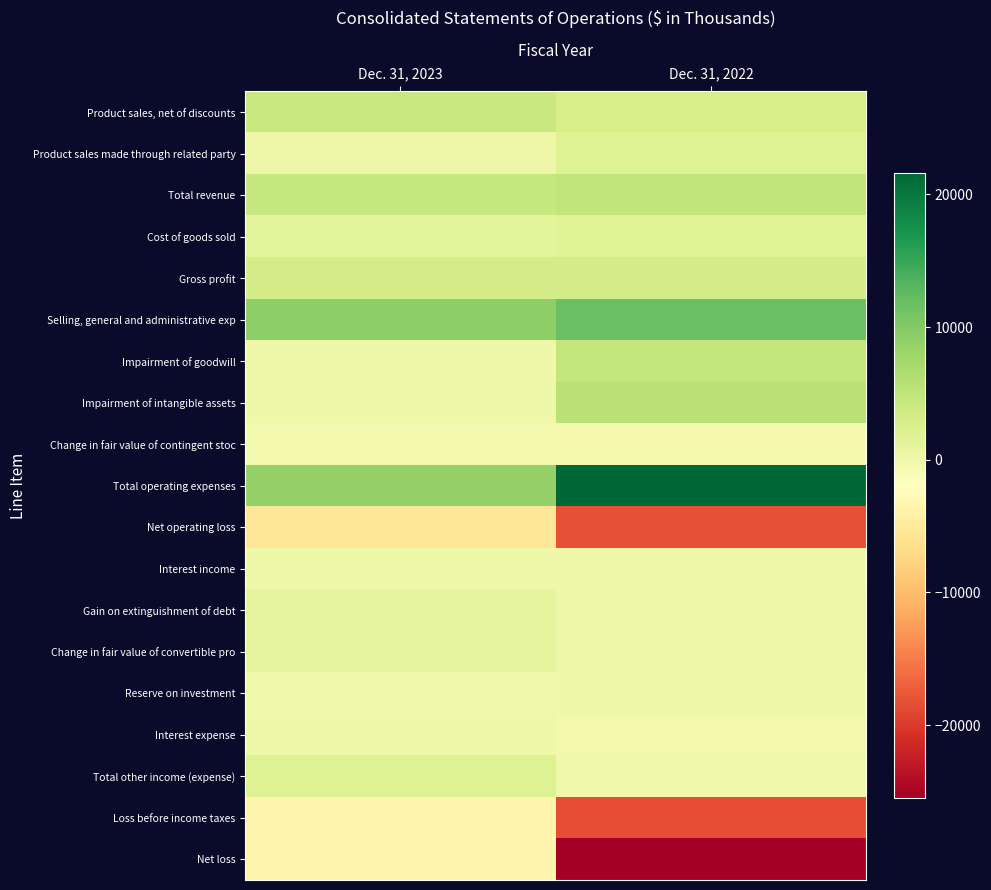

Reading left to right, what are all the values shown in this chart?

Product sales, net of discounts: Dec. 31, 2023=4258	Dec. 31, 2022=2891
Product sales made through related party: Dec. 31, 2023=89	Dec. 31, 2022=2005
Total revenue: Dec. 31, 2023=4347	Dec. 31, 2022=4896
Cost of goods sold: Dec. 31, 2023=1238	Dec. 31, 2022=1557
Gross profit: Dec. 31, 2023=3109	Dec. 31, 2022=3339
Selling, general and administrative exp: Dec. 31, 2023=9120	Dec. 31, 2022=11725
Impairment of goodwill: Dec. 31, 2023=0	Dec. 31, 2022=4690
Impairment of intangible assets: Dec. 31, 2023=0	Dec. 31, 2022=5764
Change in fair value of contingent stoc: Dec. 31, 2023=-505	Dec. 31, 2022=-570
Total operating expenses: Dec. 31, 2023=8615	Dec. 31, 2022=21609
Net operating loss: Dec. 31, 2023=-5506	Dec. 31, 2022=-18270
Interest income: Dec. 31, 2023=52	Dec. 31, 2022=51
Gain on extinguishment of debt: Dec. 31, 2023=1136	Dec. 31, 2022=90
Change in fair value of convertible pro: Dec. 31, 2023=1081	Dec. 31, 2022=85
Reserve on investment: Dec. 31, 2023=-147	Dec. 31, 2022=-71
Interest expense: Dec. 31, 2023=-57	Dec. 31, 2022=-465
Total other income (expense): Dec. 31, 2023=2065	Dec. 31, 2022=-228
Loss before income taxes: Dec. 31, 2023=-3441	Dec. 31, 2022=-18498
Net loss: Dec. 31, 2023=-3444	Dec. 31, 2022=-25509